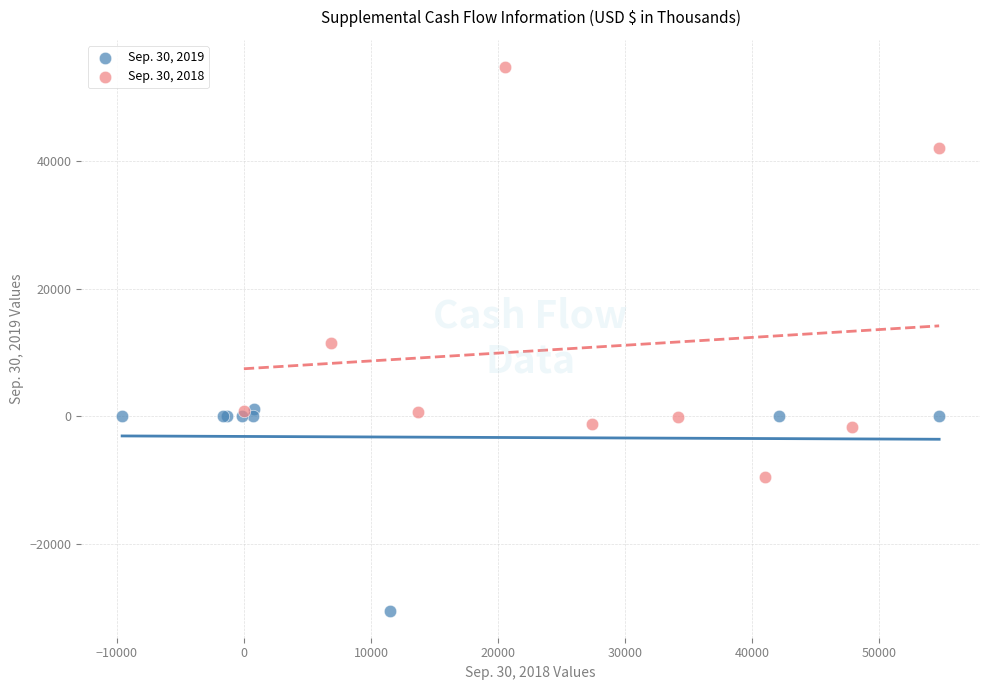

What are all the series names shown in the legend?

Sep. 30, 2019, Sep. 30, 2018